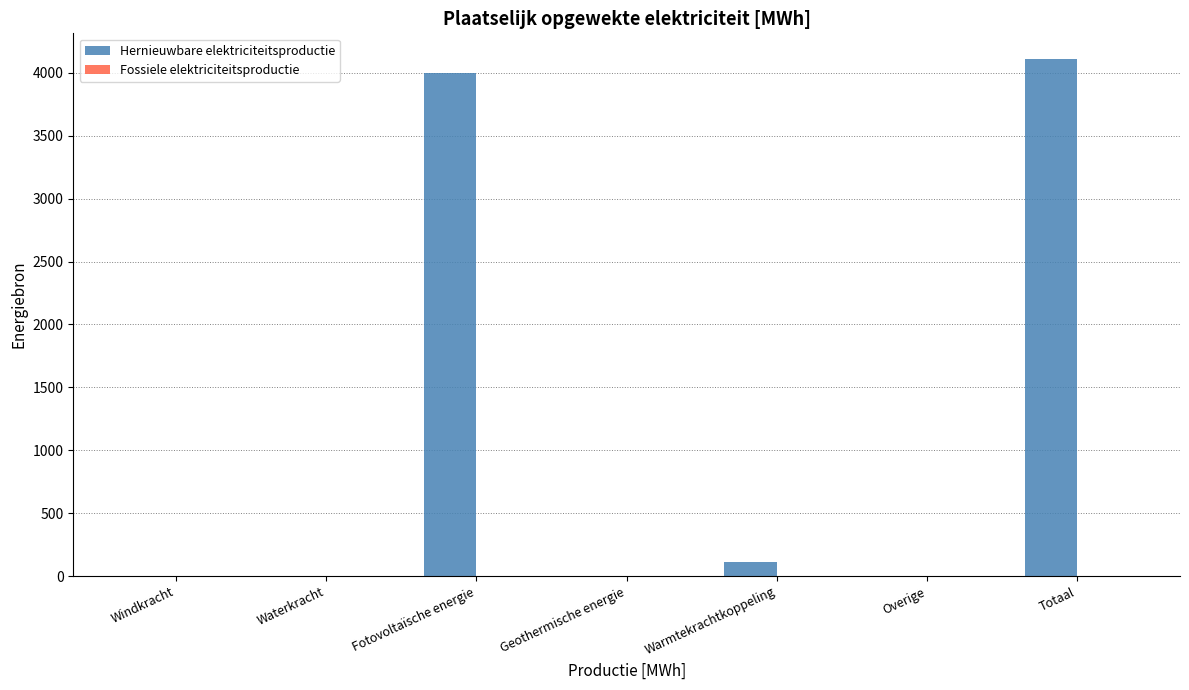

Reading left to right, transcribe all the data shown in this chart.

Windkracht=0.0	Waterkracht=0.0	Fotovoltaïsche energie=3996.6	Geothermische energie=0.0	Warmtekrachtkoppeling=112.5	Overige=0.0	Totaal=4109.1